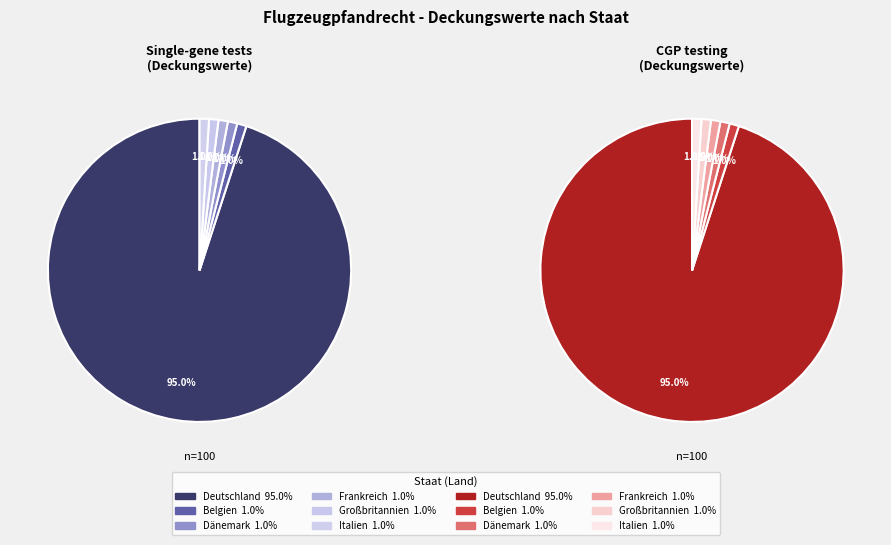

To the nearest percent, what portion does Dänemark represent?

1%